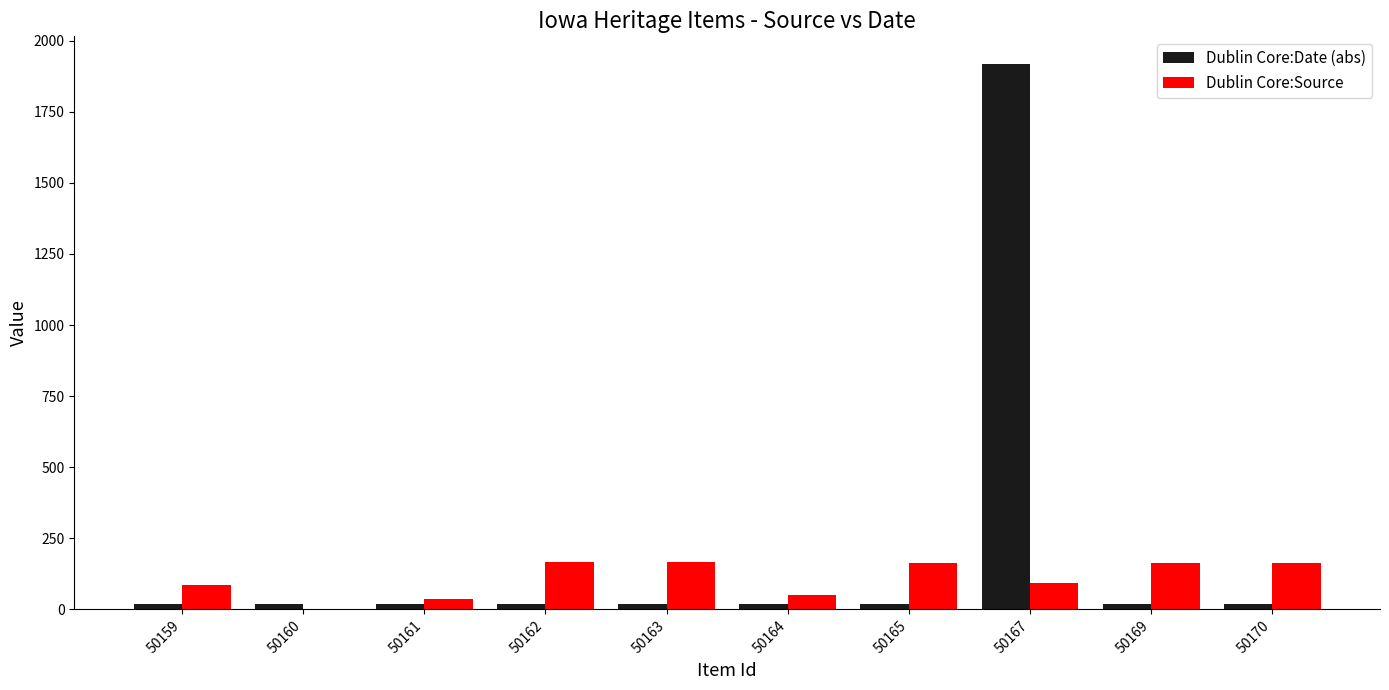

The value of Dublin Core:Source at 50164 is 49.1. True or false?

True